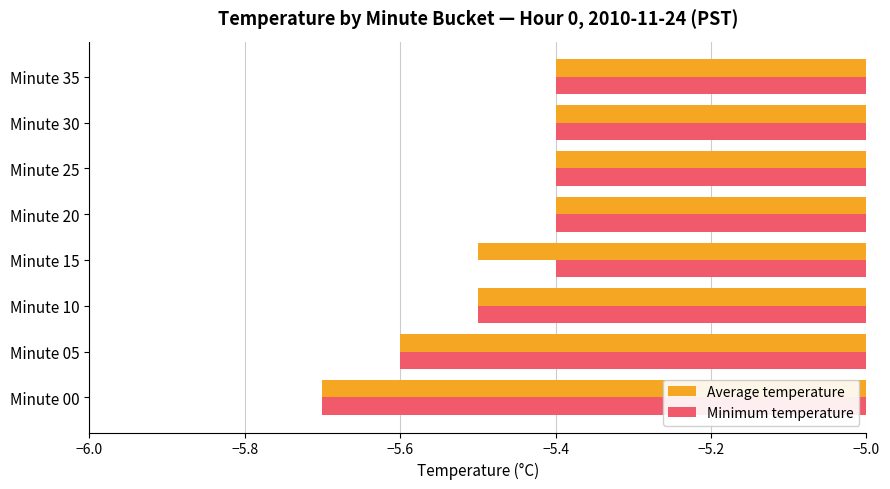

Which series has the largest total across all categories?

Minimum temperature